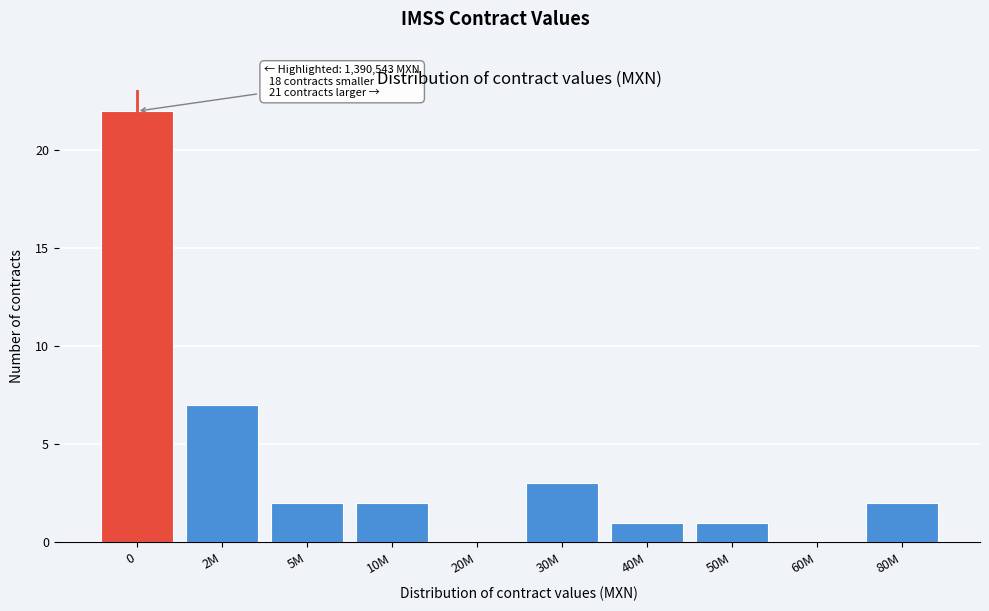

Reading left to right, what are all the values shown in this chart?

0=22	2M=7	5M=2	10M=2	20M=0	30M=3	40M=1	50M=1	60M=0	80M=2